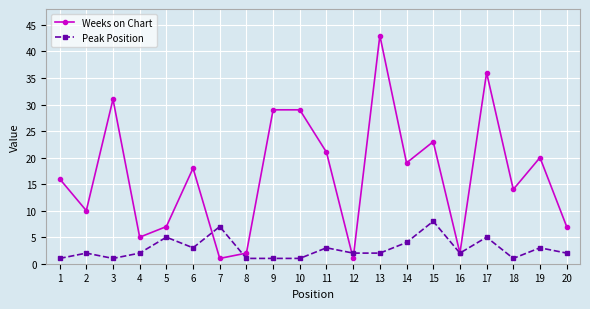

Which series has the widest spread of values?

Weeks on Chart